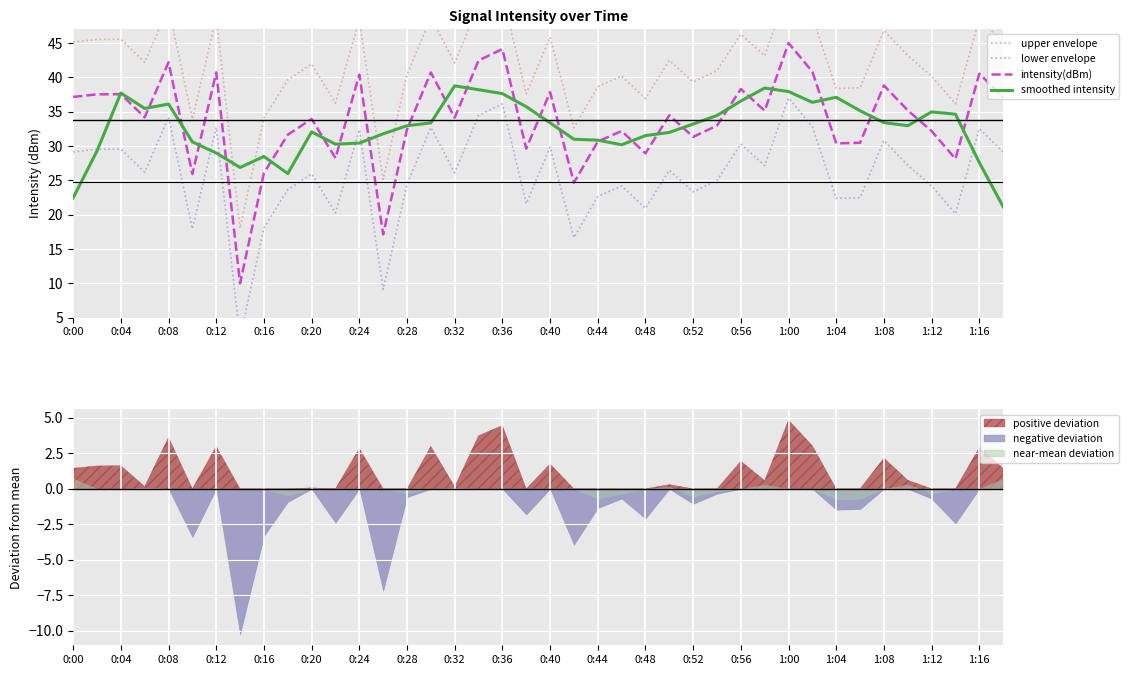

What is the minimum value for smoothed intensity?

21.2